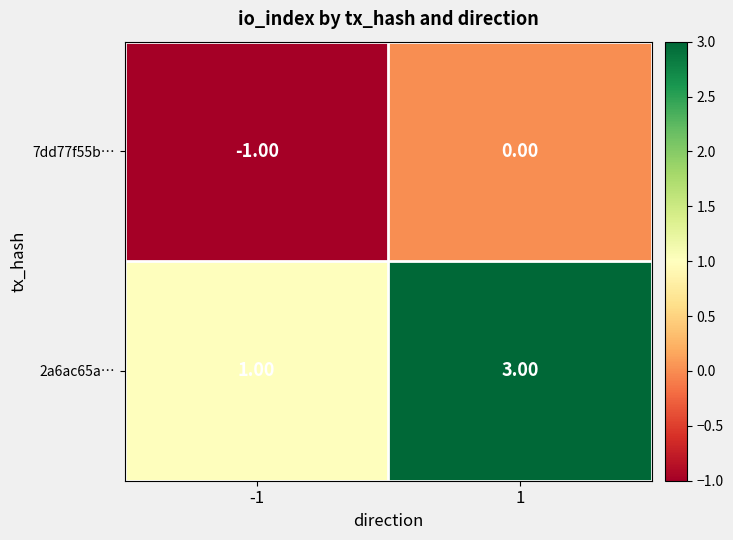

List the series in order of their overall mean, highest first.

2a6ac65a…, 7dd77f55b…